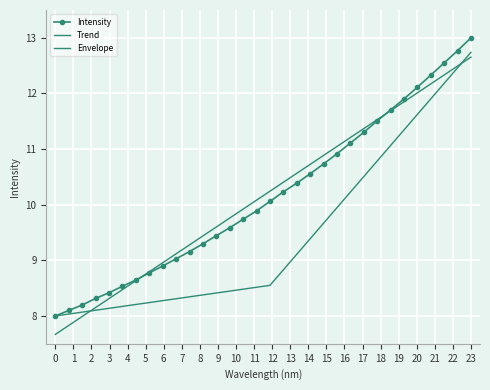

What is the value of the 17th point from the left?

10.1